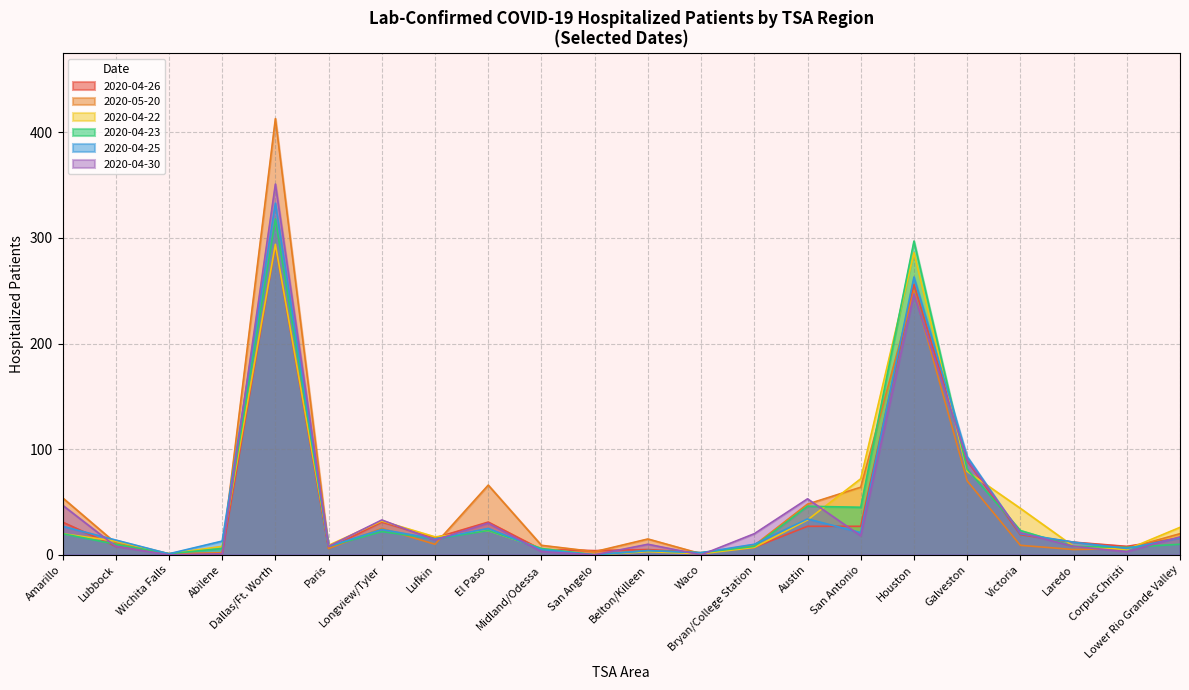

At which category is the sum across all series the highest?

Dallas/Ft. Worth